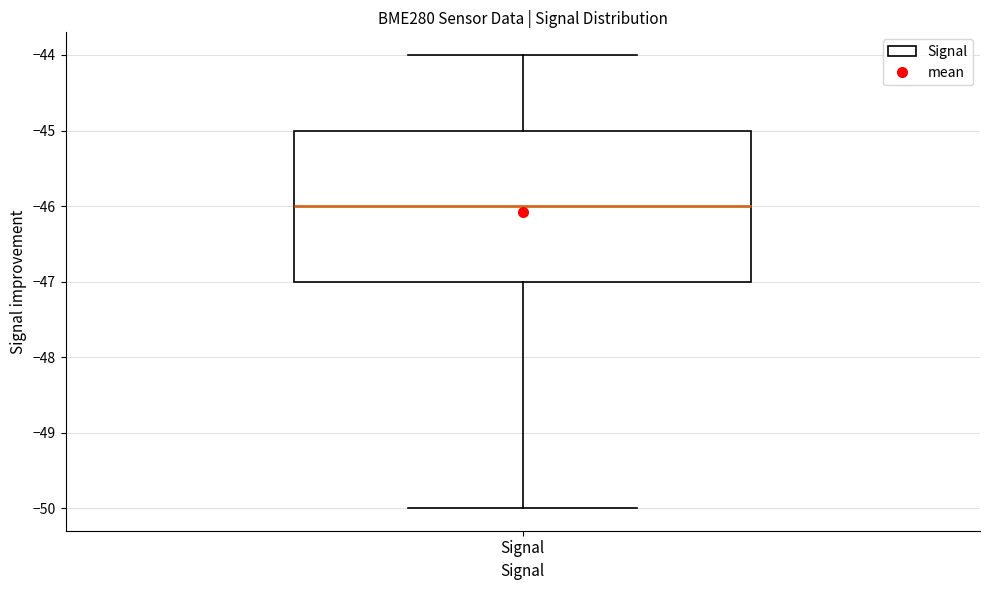

Transcribe this box plot: give where the median line is, the range the box spans, and where the two whiskers end, as read against the y-axis. The values are not printed on the chart, so give them approximately, as read against the axis.

median -46, box -47 to -45, whiskers -50 to -44